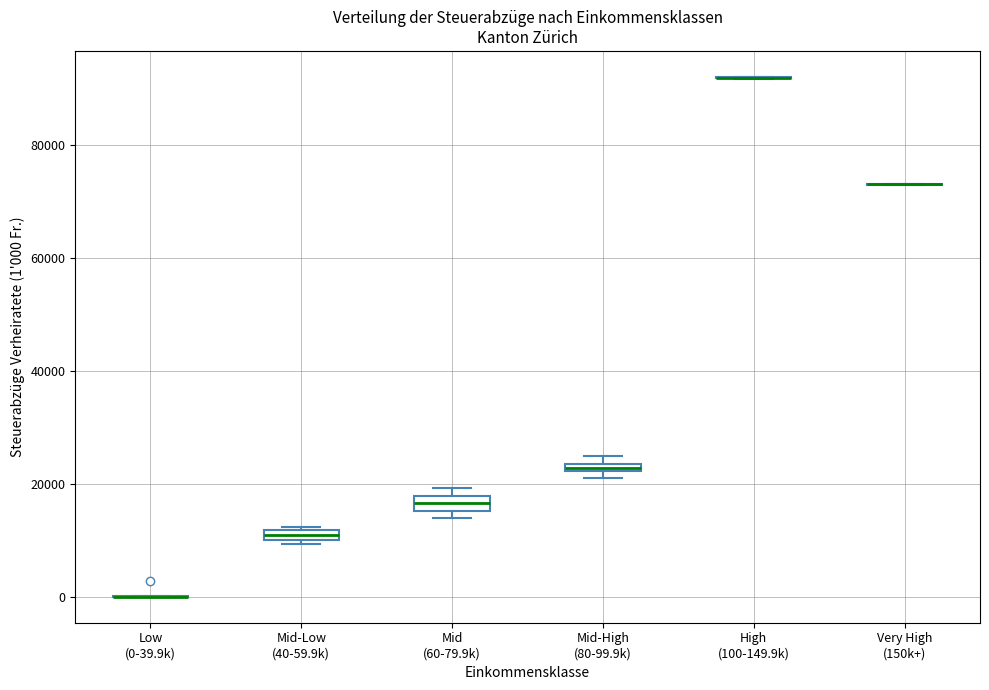

Where is the lower edge of the box for Mid-High (80-99.9k) on the y-axis? The values are not printed on the chart, so give them approximately, as read against the axis.

22000